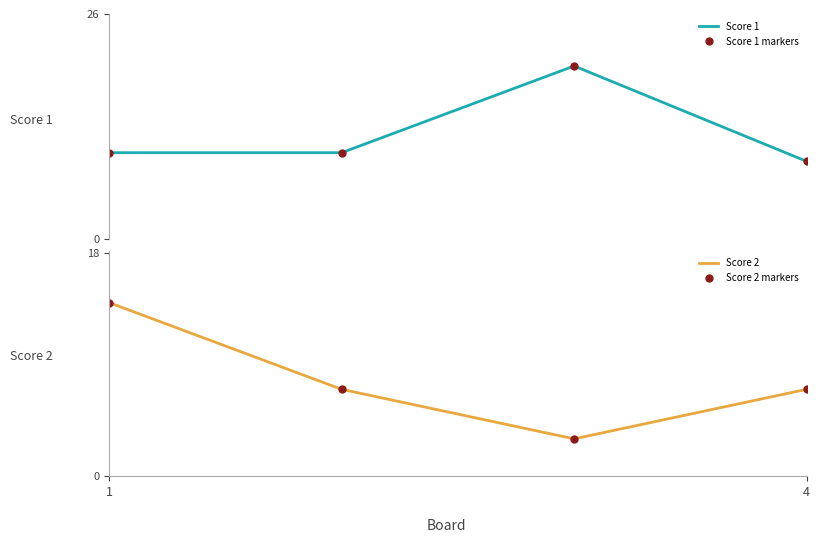

Which series has the largest total across all categories?

Score 1